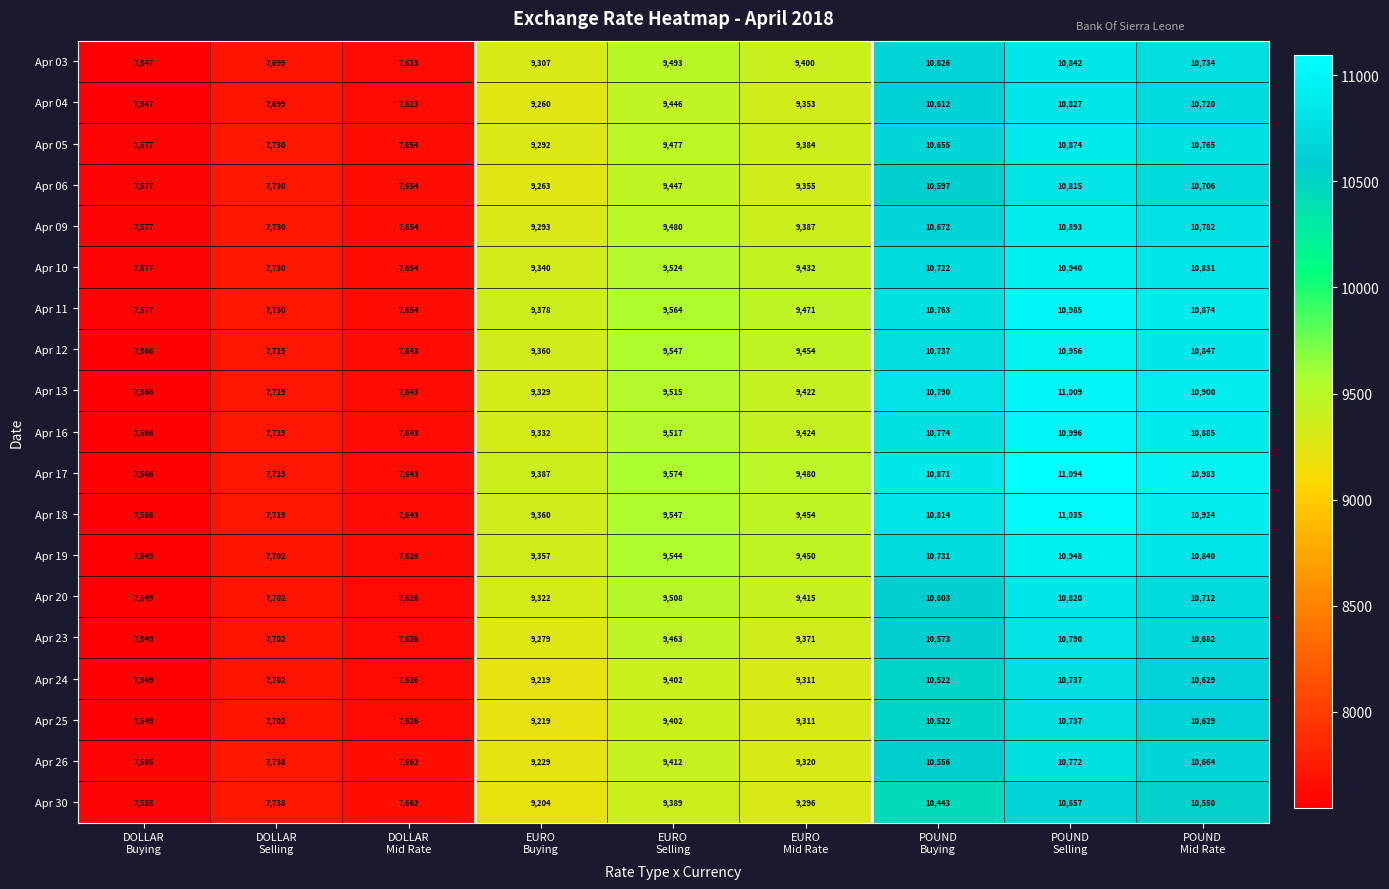

What is the total value across all series at DOLLAR
Selling?

146629